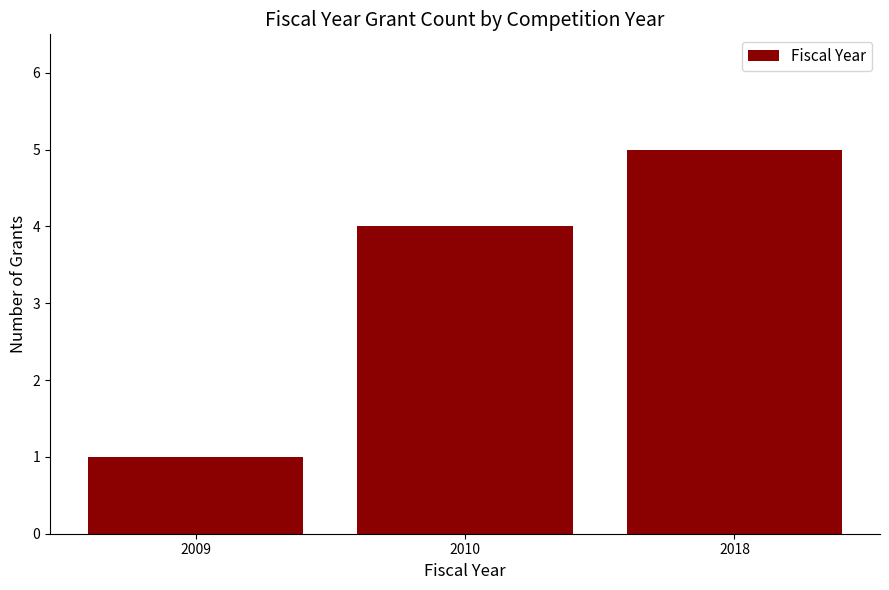

How many data points are less than 4?

1